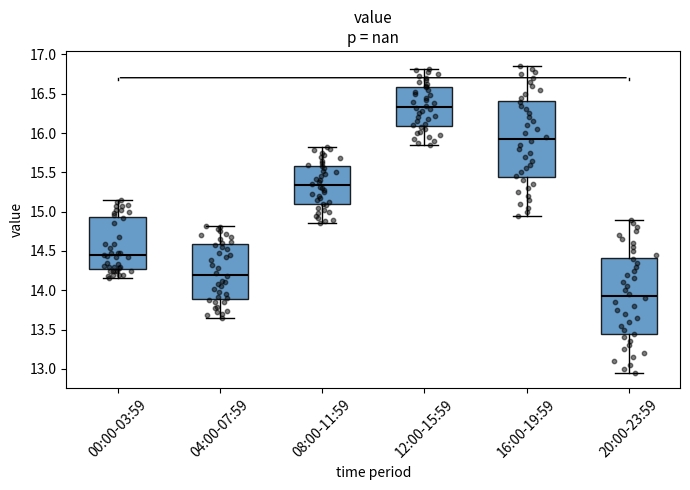

Where is the upper edge of the box for 16:00-19:59 on the y-axis? The values are not printed on the chart, so give them approximately, as read against the axis.

16.40